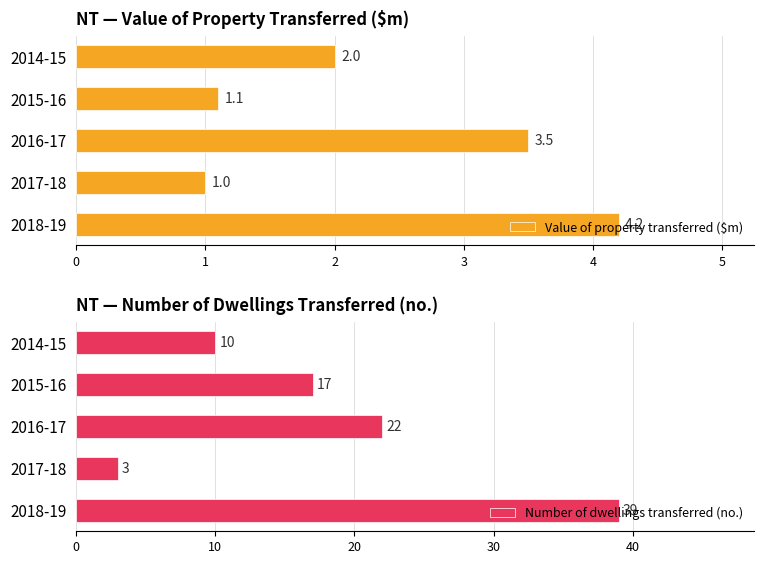

List the labels in order of Value of property transferred ($m) value, smallest first.

2017-18, 2015-16, 2014-15, 2016-17, 2018-19